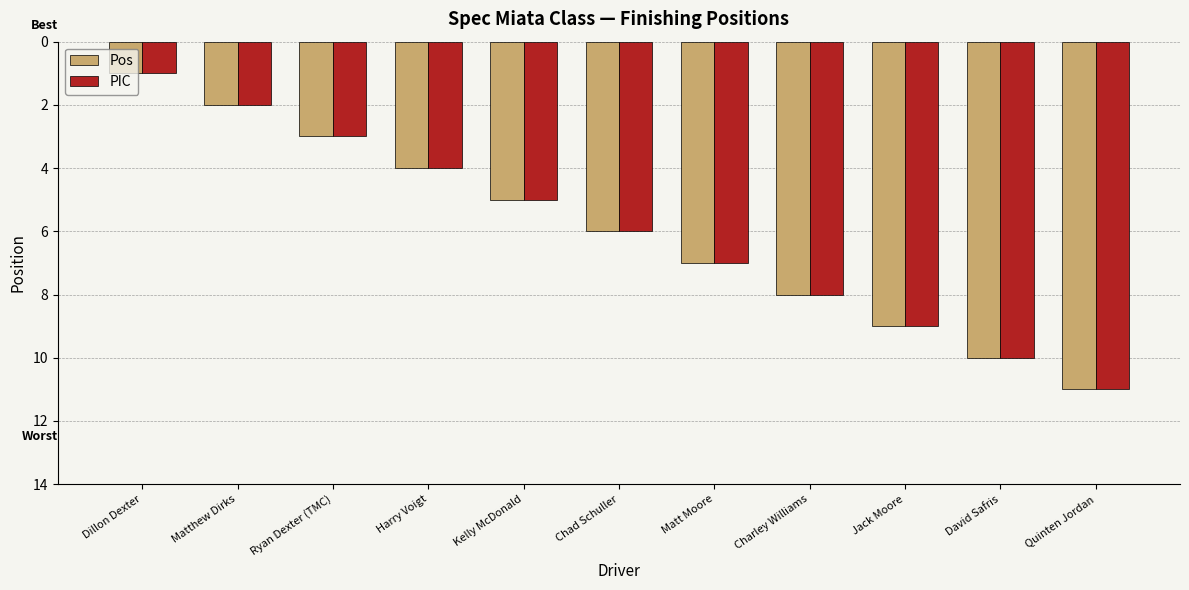

Count the number of categories in the chart.

11